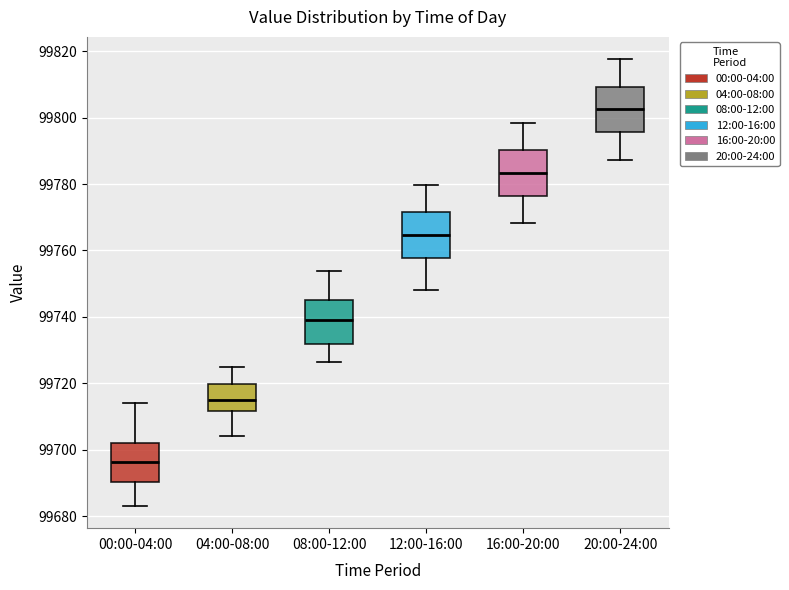

Where does the upper whisker of the box for 04:00-08:00 end on the y-axis? The values are not printed on the chart, so give them approximately, as read against the axis.

99726